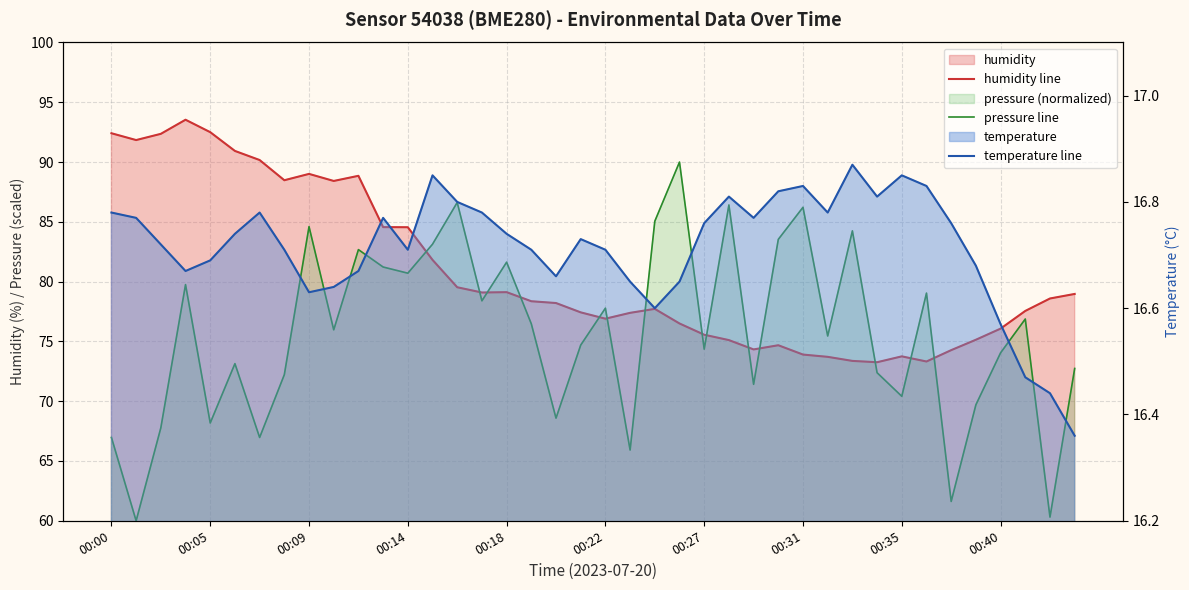

How many intersections are there between humidity line and pressure line?

14